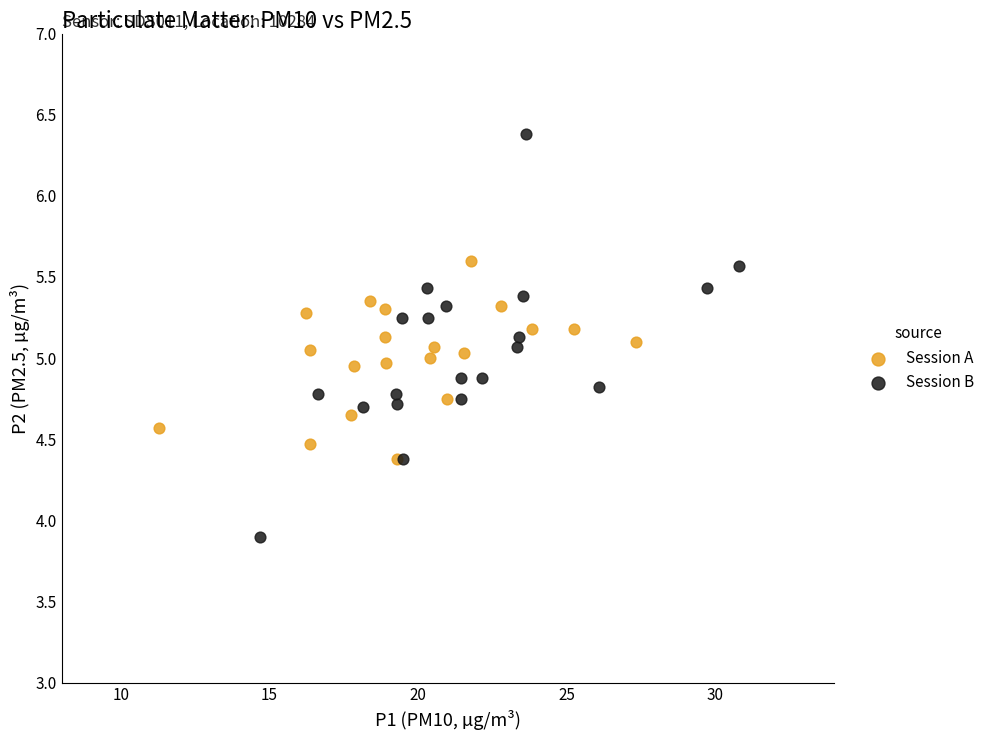

Which series contains the highest Y value?

Session B